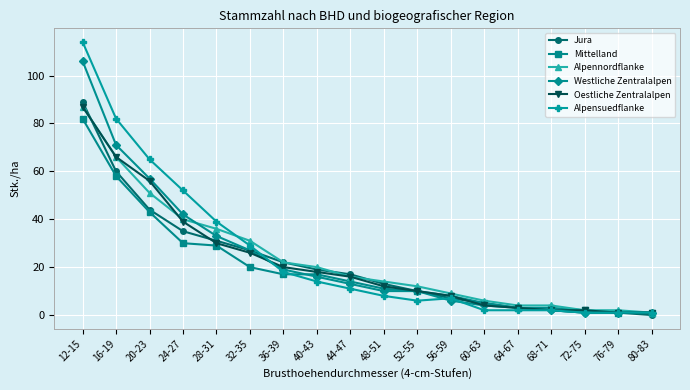

Reading left to right, extract all data points from this chart.

Jura: 89	60	44	35	31	27	22	19	17	13	10	7	5	3	2	1	1	0
Mittelland: 82	58	43	30	29	20	17	17	14	11	10	8	5	3	3	2	1	1
Alpennordflanke: 87	66	51	40	36	31	22	20	16	14	12	9	6	4	4	2	2	1
Westliche Zentralalpen: 106	71	57	42	33	27	19	16	13	10	10	6	4	3	2	1	1	1
Oestliche Zentralalpen: 87	66	56	39	30	26	20	18	16	12	10	8	4	3	2	2	1	1
Alpensuedflanke: 114	82	65	52	39	29	18	14	11	8	6	7	2	2	2	1	1	1